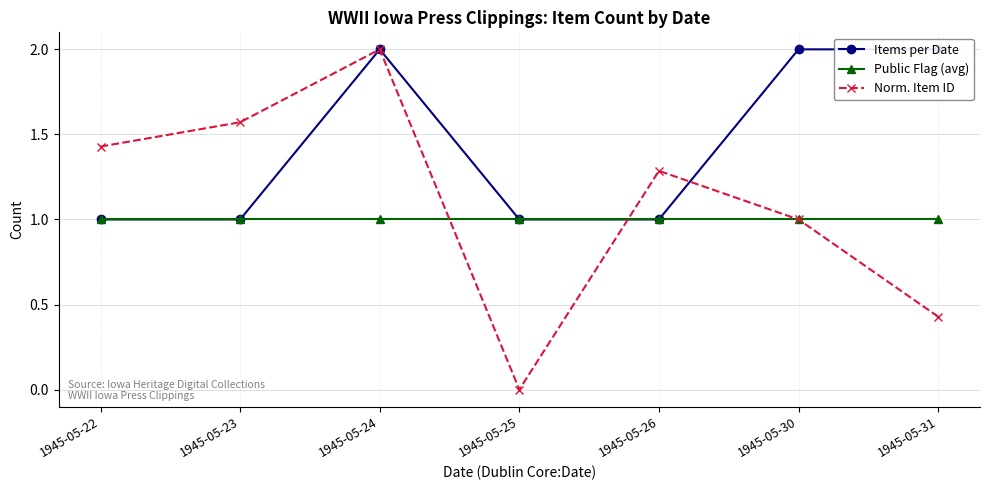

Which series ends up on top after the final intersection of Norm. Item ID and Public Flag (avg)?

Norm. Item ID